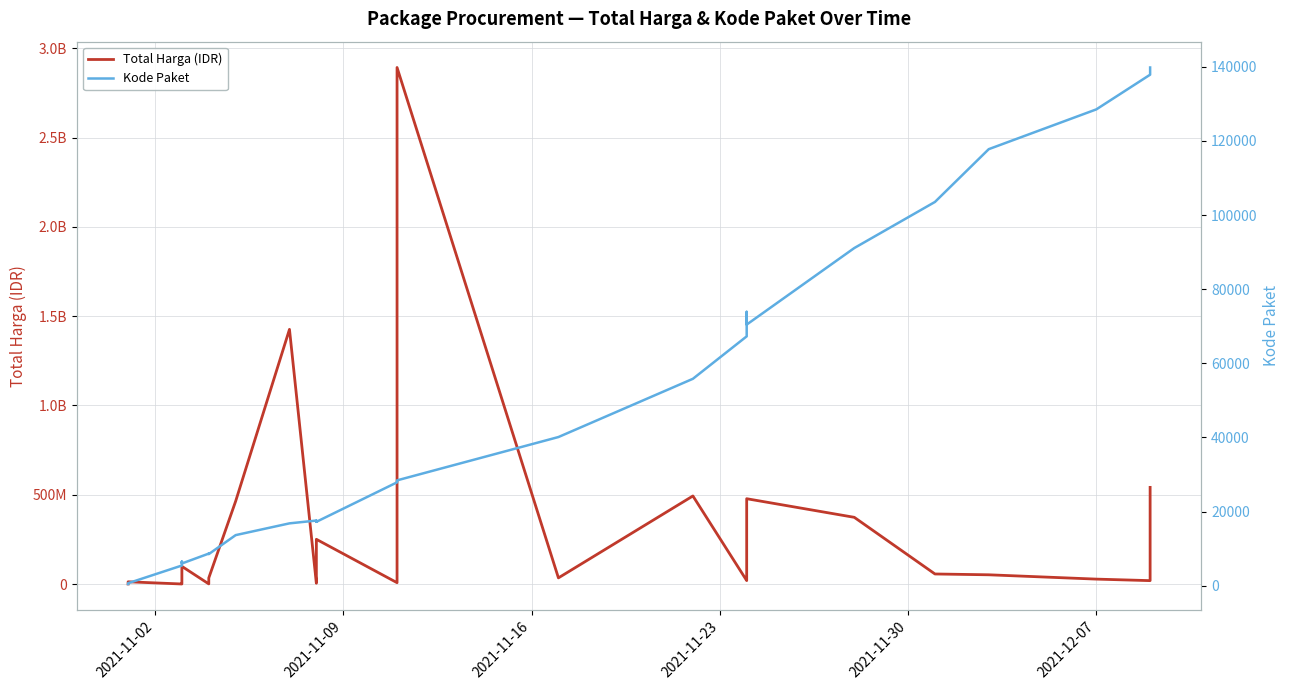

Is this an area chart (filled region under the line)?

No